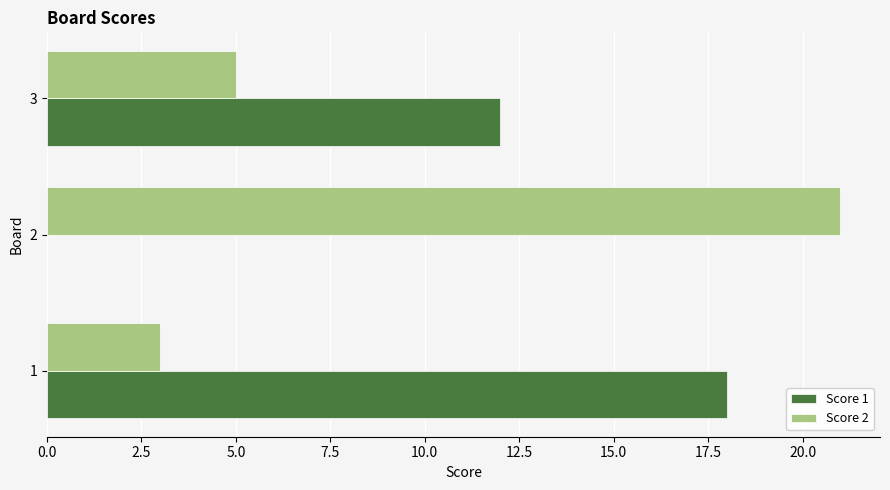

What is the sum of all Score 2 values?

29